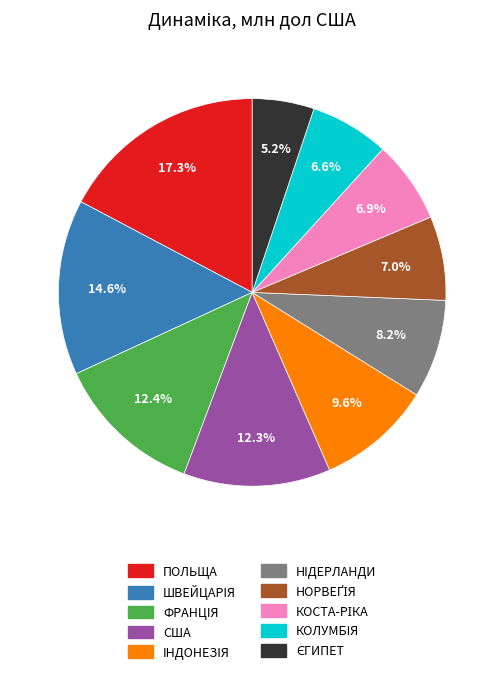

What percentage is the ШВЕЙЦАРIЯ slice, to the nearest percent?

15%